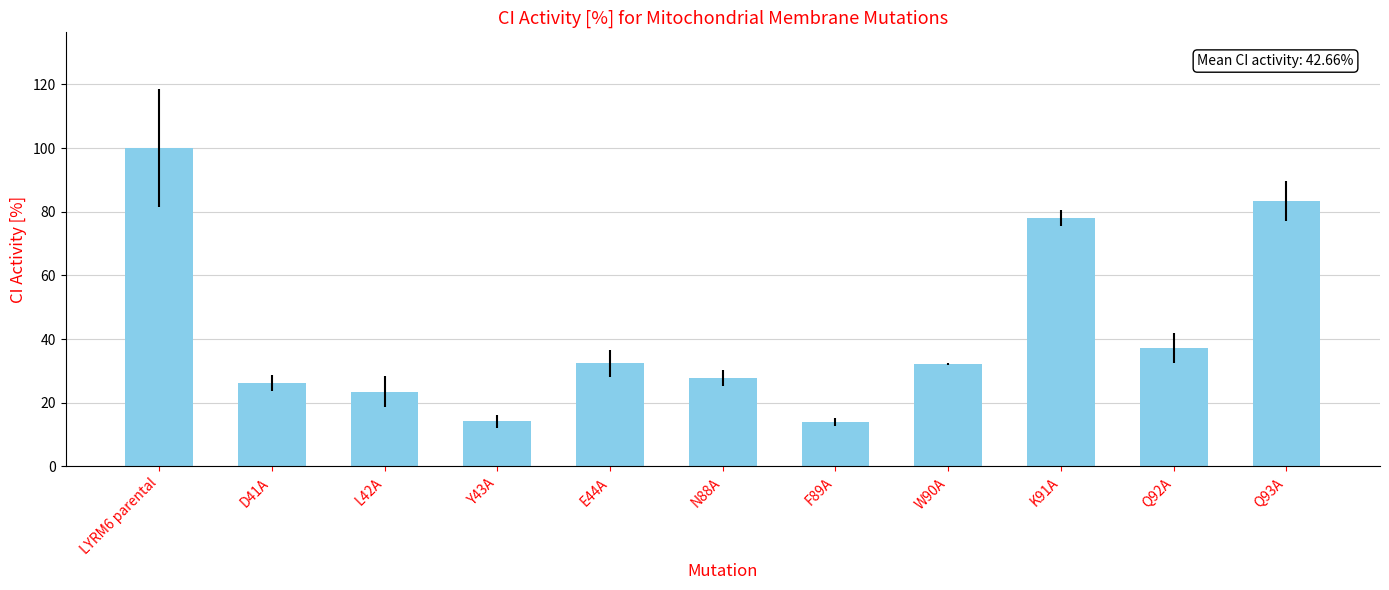

What is the difference between the values at W90A and Y43A?

18.1